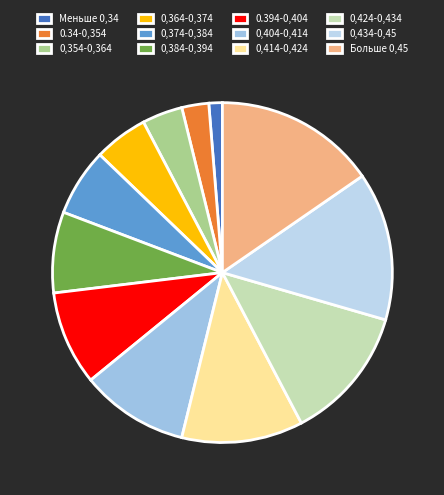

To the nearest percent, what is the average slice percentage?

8%